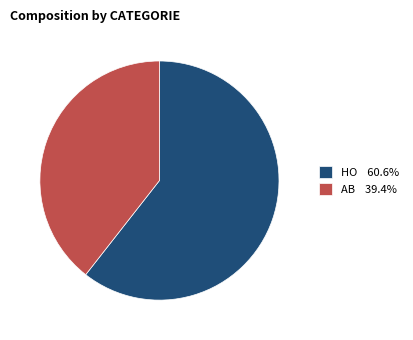

Combined, do HO 60.6% and AB 39.4% account for over 50%?

Yes